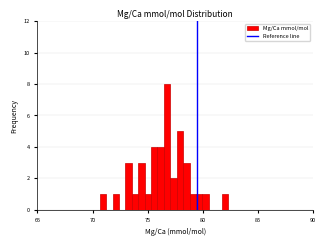

Read against the x-axis, roughly where is the centre of the tallest bar?

77.0